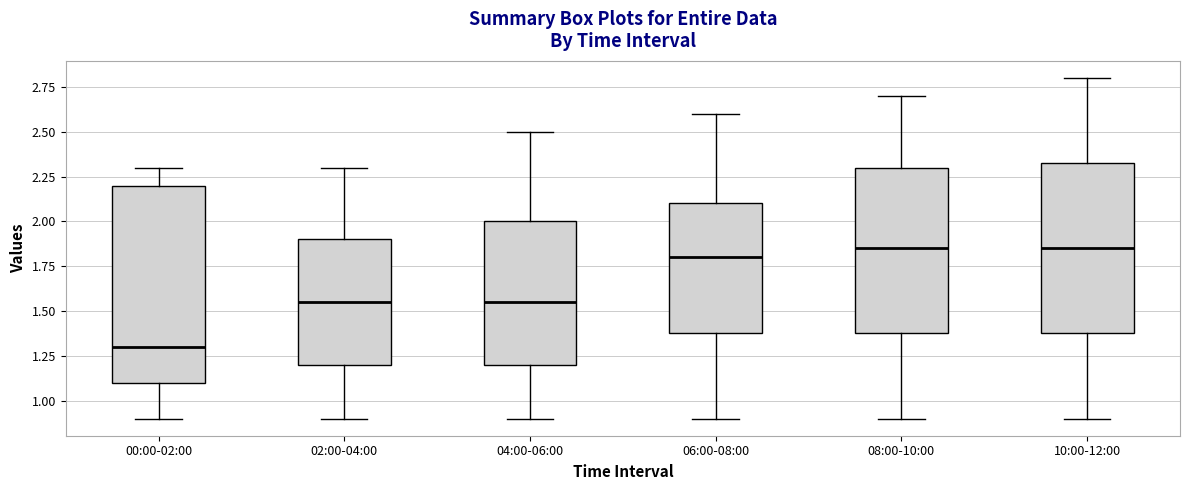

Which box is the tallest, from its lower edge to its upper edge?

00:00-02:00